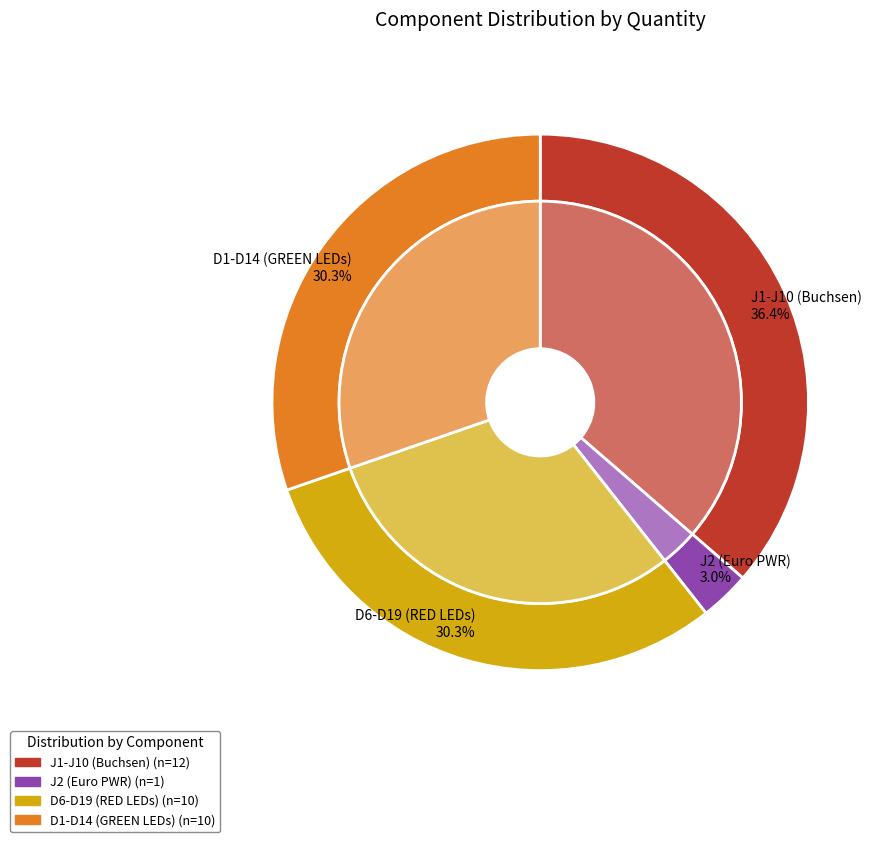

To the nearest percent, what is the combined percentage of J2 (Euro PWR) and D6-D19 (RED LEDs)?

33%